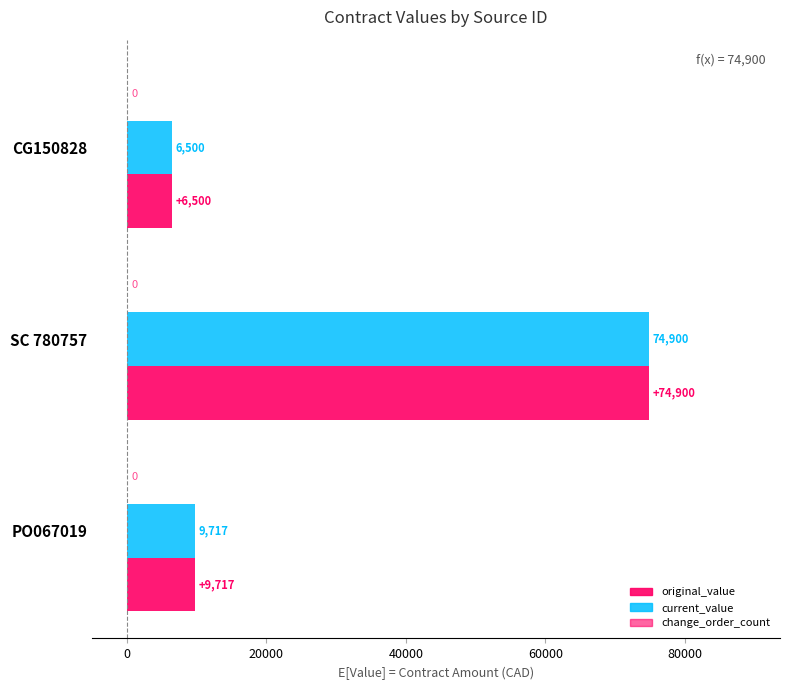

List the series in order of their peak value, lowest first.

change_order_count (×1000), original_value, current_value